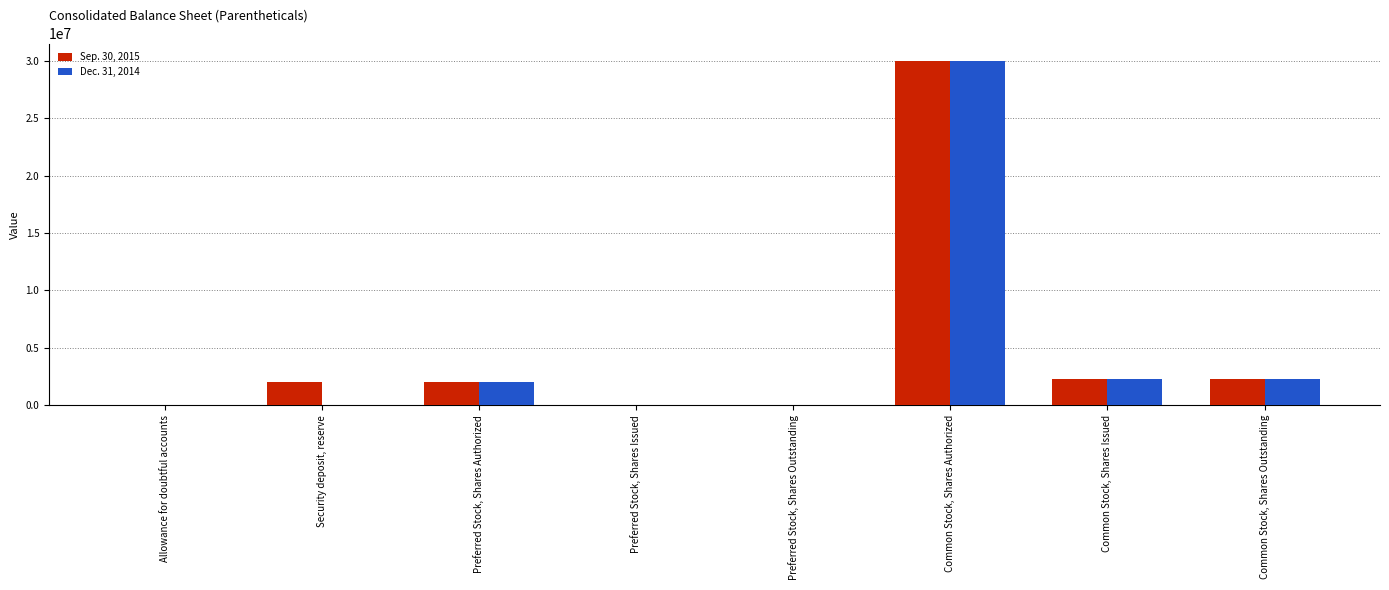

How many series are shown in this chart?

2